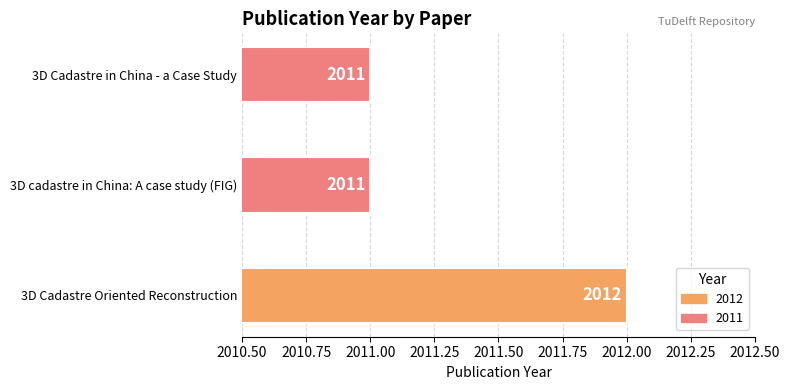

How many bars are there in total?

3